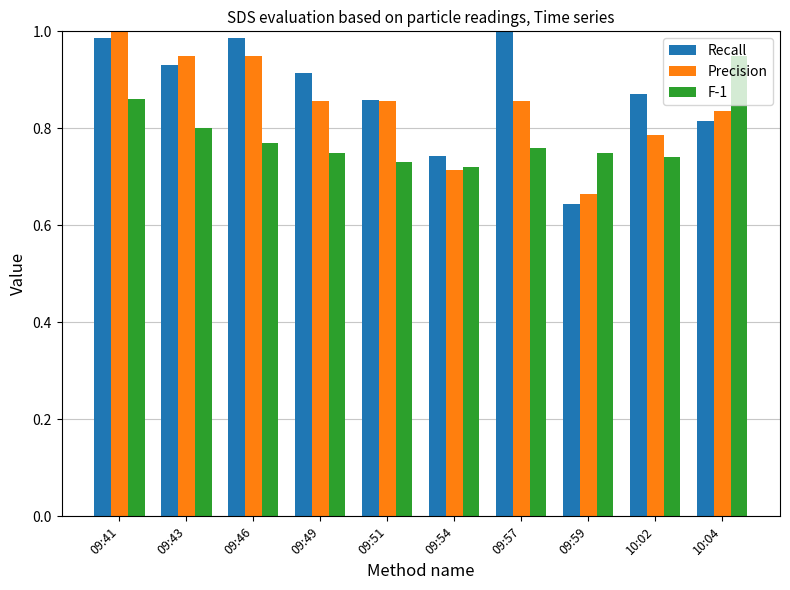

What are all the series names shown in the legend?

Recall, Precision, F-1